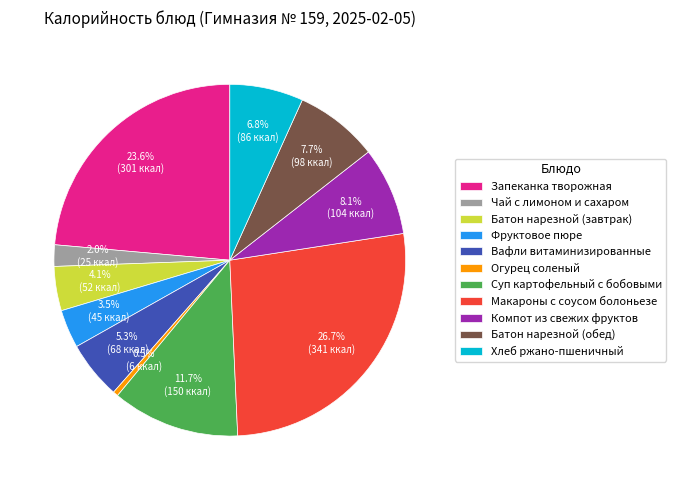

To the nearest percent, what is the difference between the Суп картофельный с бобовыми and Макароны с соусом болоньезе slice percentages?

15%